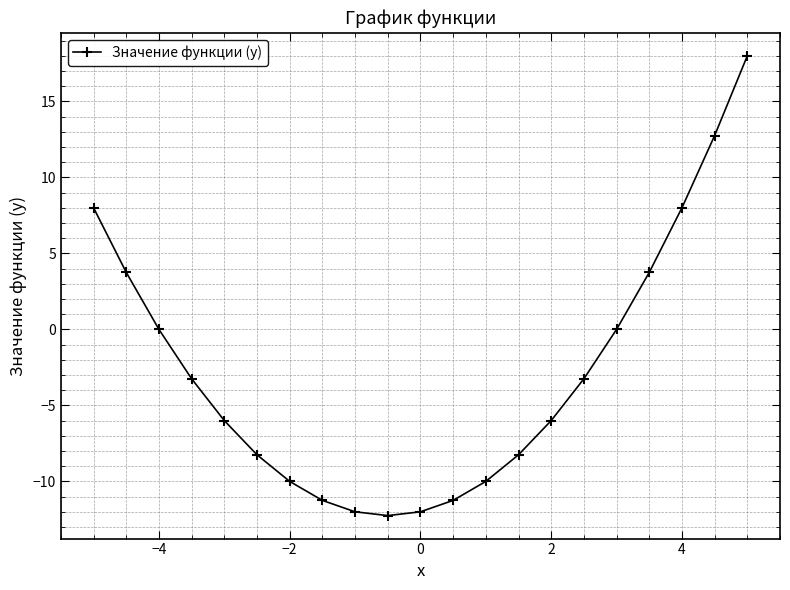

Reading left to right, transcribe all the data shown in this chart.

8.0	3.8	0.0	-3.2	-6.0	-8.2	-10.0	-11.2	-12.0	-12.2	-12.0	-11.2	-10.0	-8.2	-6.0	-3.2	0.0	3.8	8.0	12.8	18.0